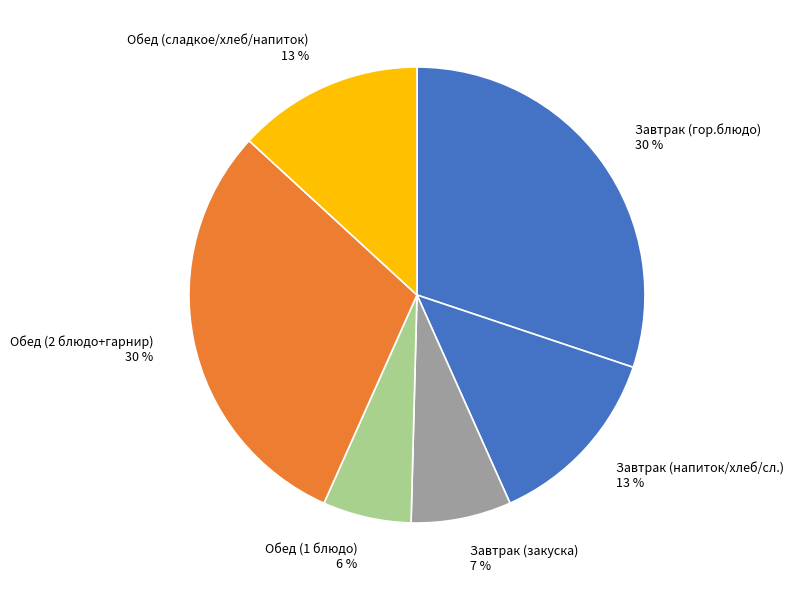

Which category has the smallest portion of the pie?

Обед (1 блюдо)